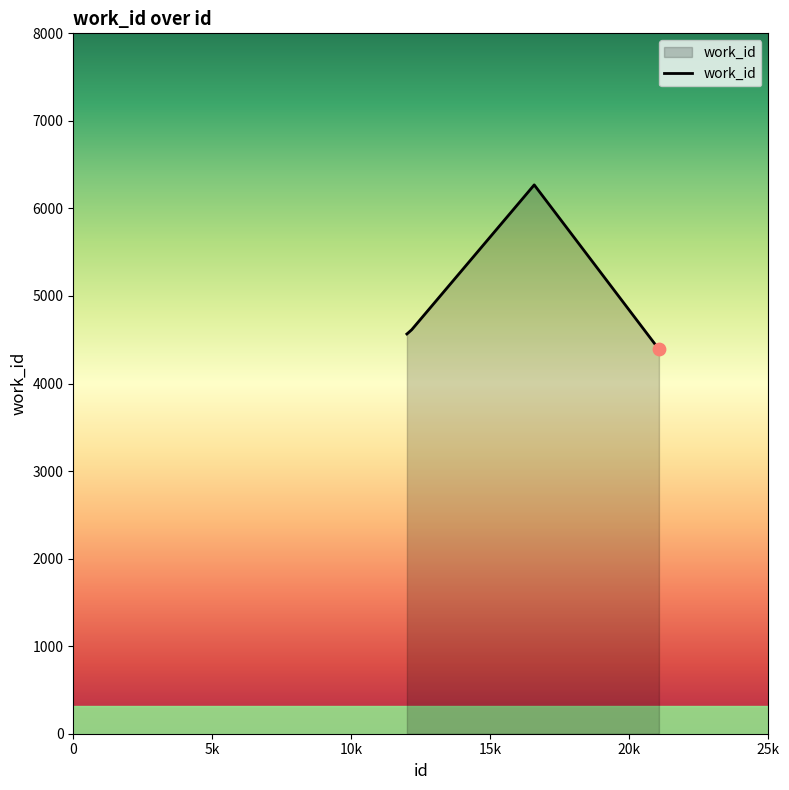

What is the difference between the second highest and second lowest values?

221